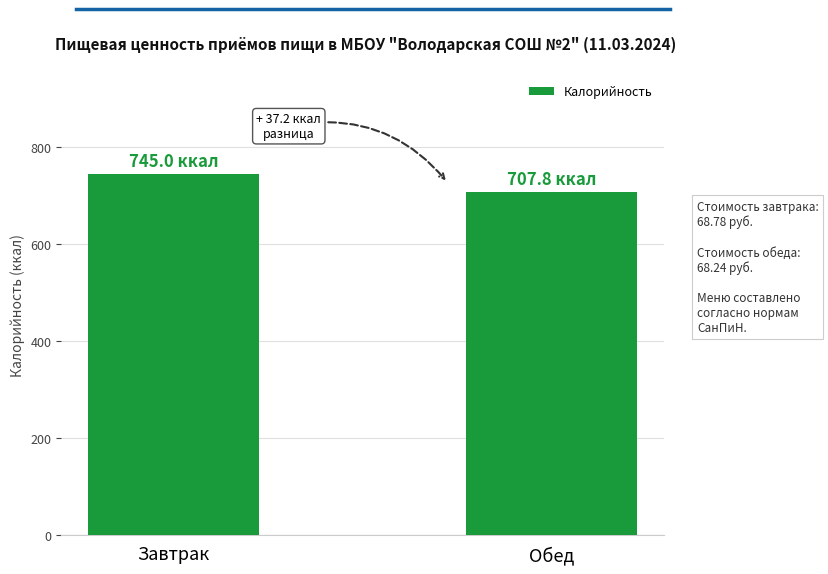

Where is the data nearest to the value 726?

Обед